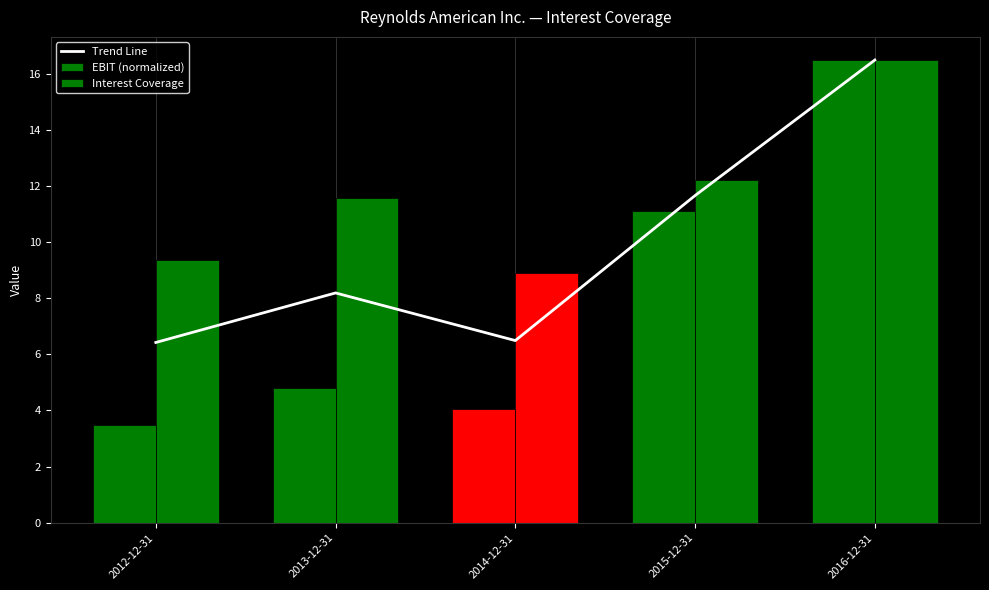

How many data points in EBIT (normalized) are less than 4?

1